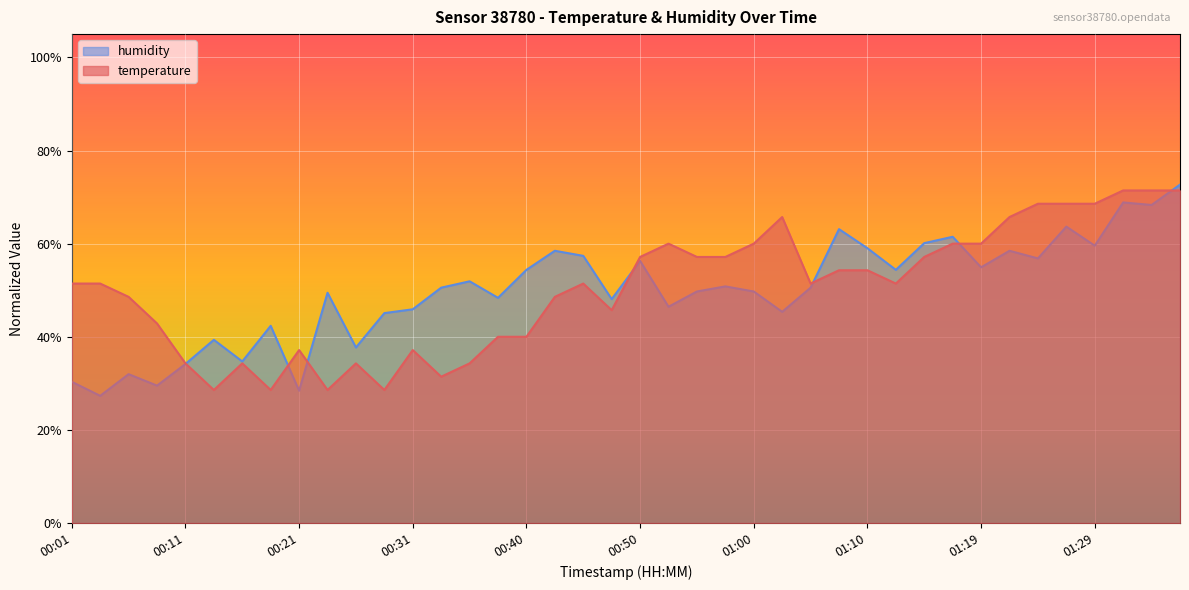

The value of temperature at 01:27 is 1.2. True or false?

False